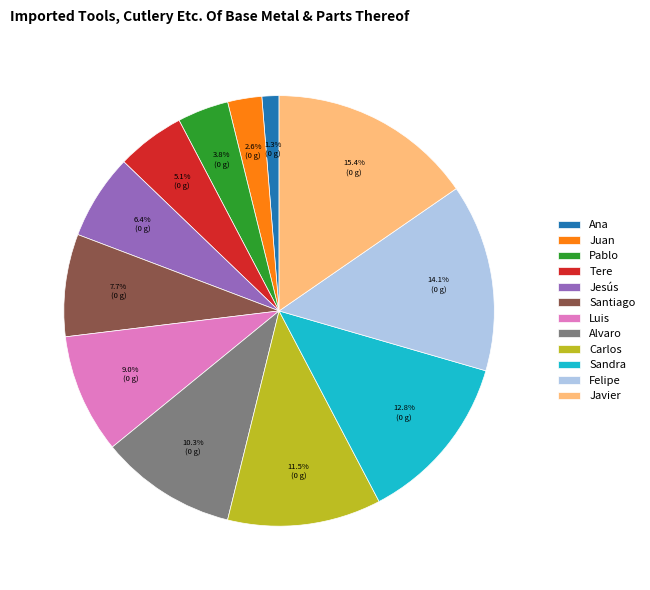

Is the sum of Santiago and Luis greater than half?

No